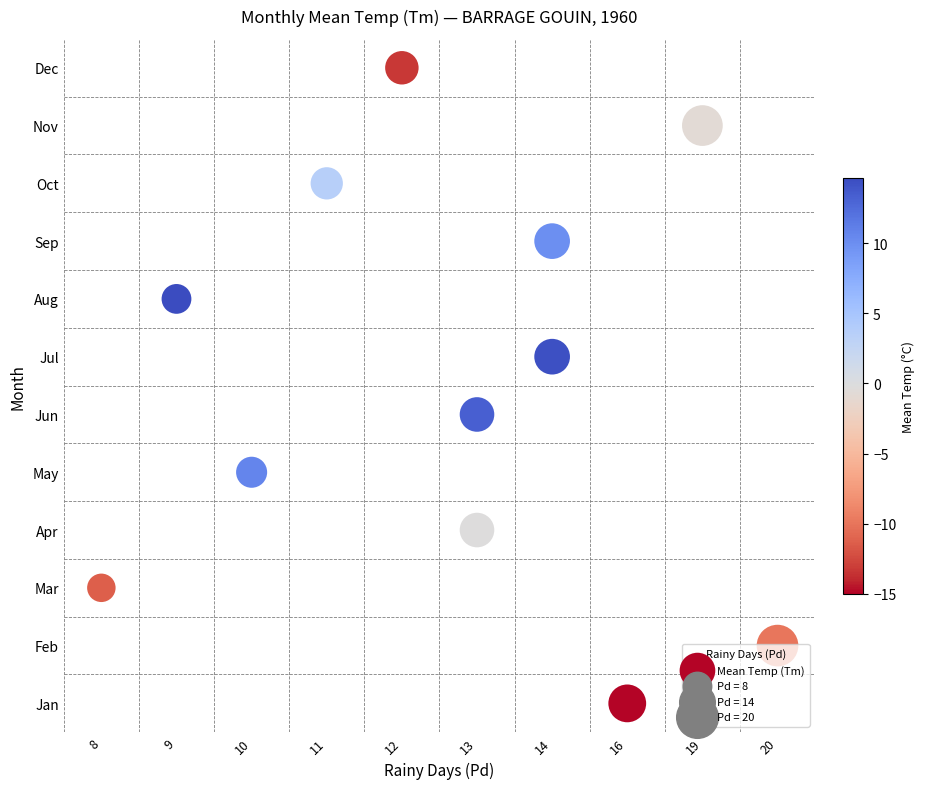

Count the number of categories in the chart.

12